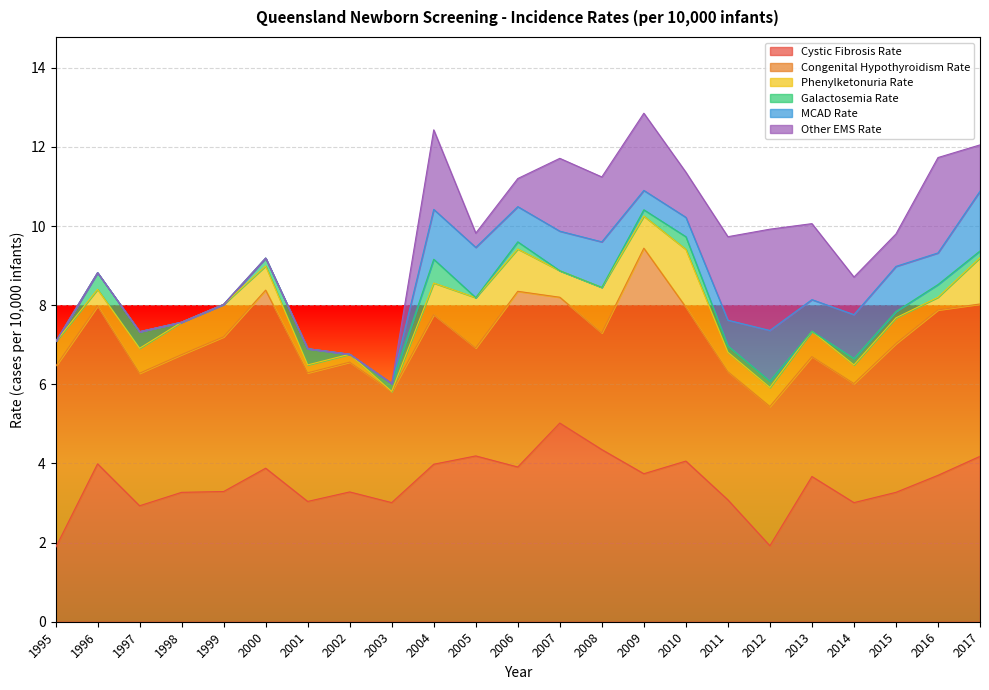

The value of Galactosemia Rate at 2004 is 0.3. True or false?

False